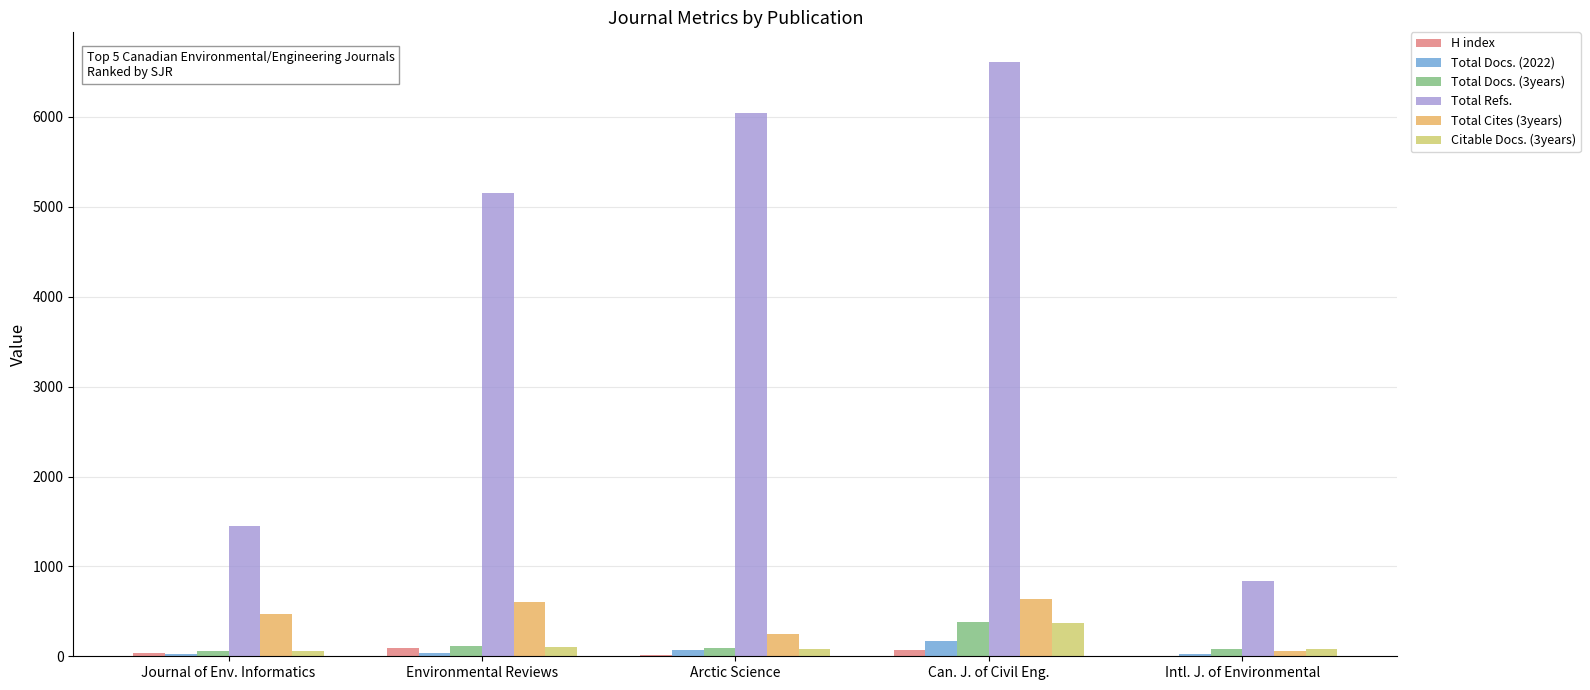

Which series changed the most between Journal of Env. Informatics and Intl. J. of Environmental?

Total Refs.